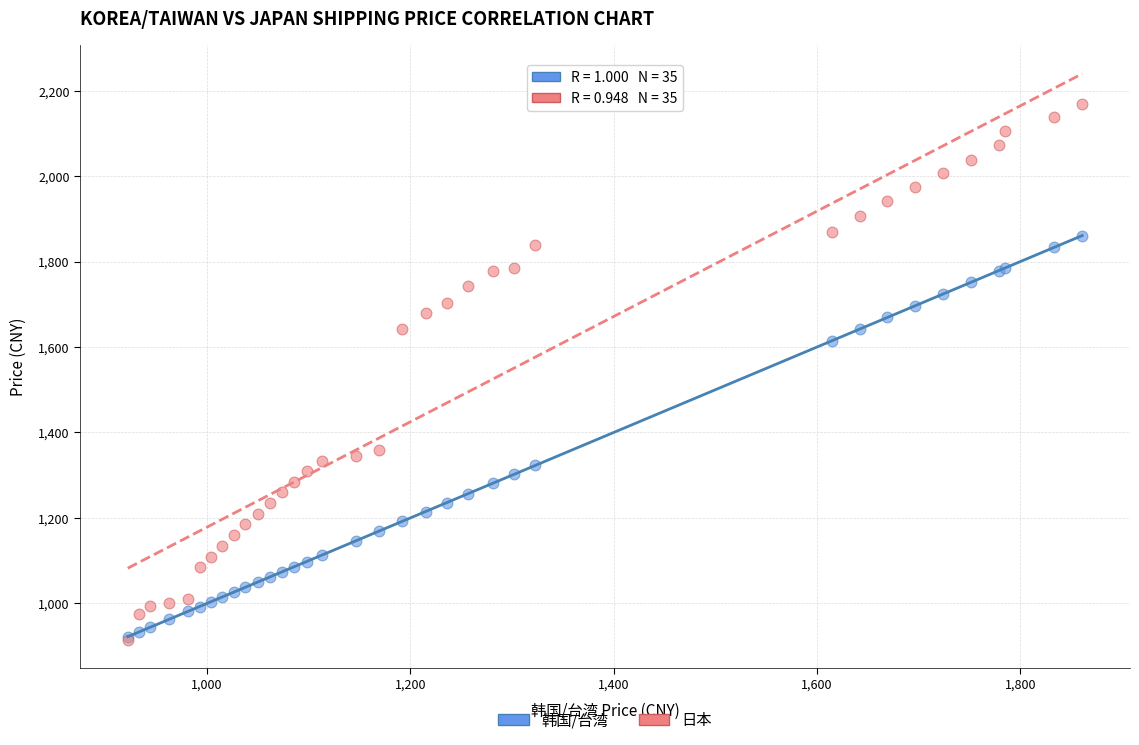

Across all series, what Y value is closest to 1542?

1614.6